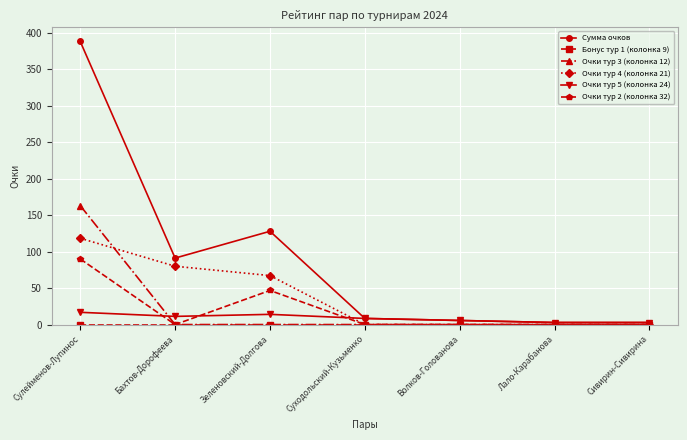

Which series has the largest total across all categories?

Сумма очков